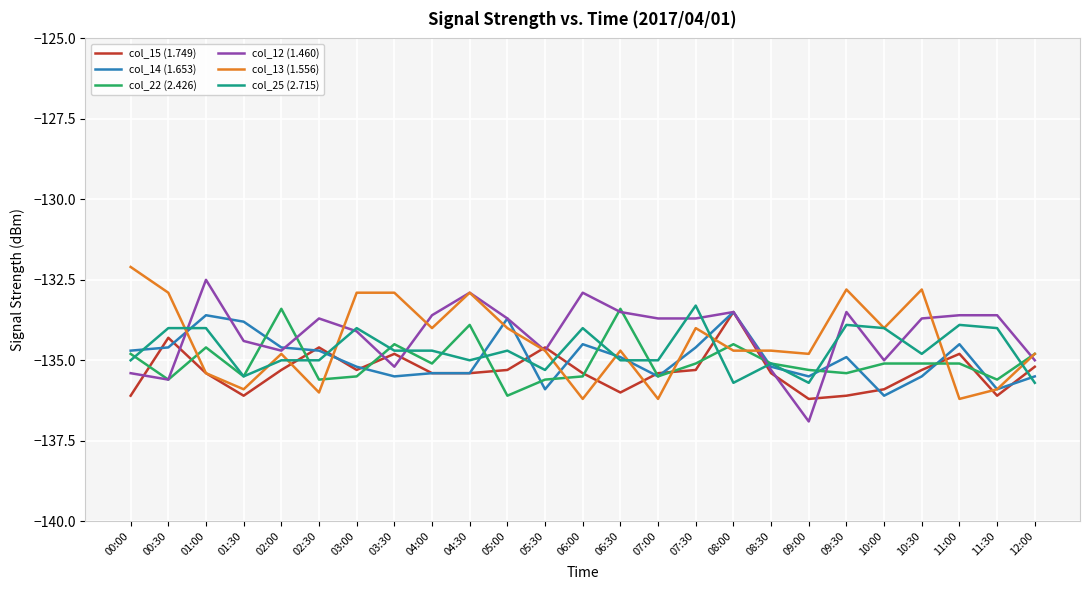

Where does the col_13 (1.556) series first go above -134?

00:00